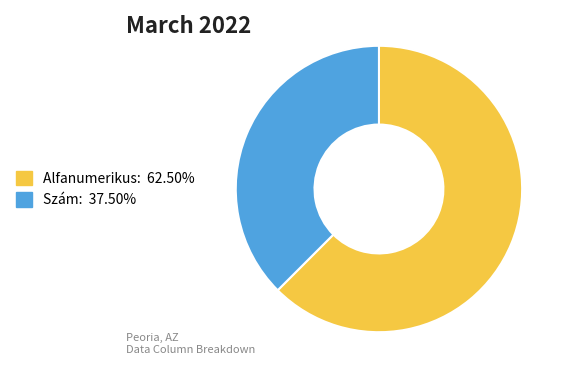

Count the number of slices in the pie.

2